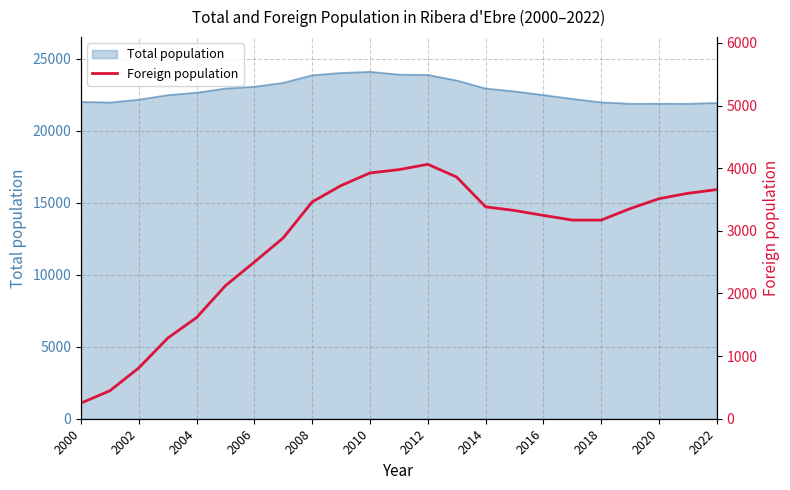

True or false: the data has more than 1 interior local peaks.

False